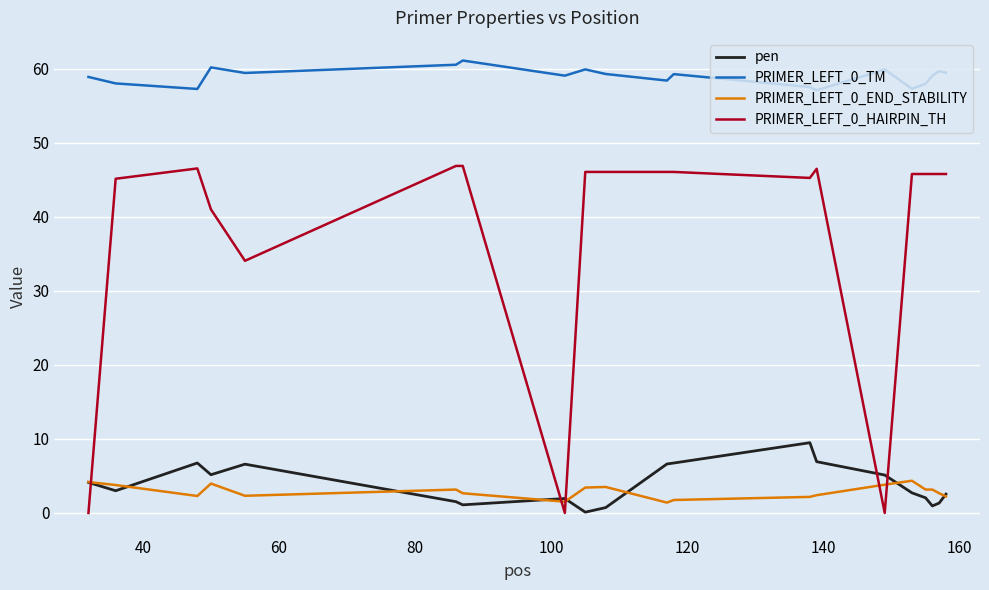

List the series in order of their peak value, lowest first.

PRIMER_LEFT_0_END_STABILITY, pen, PRIMER_LEFT_0_HAIRPIN_TH, PRIMER_LEFT_0_TM